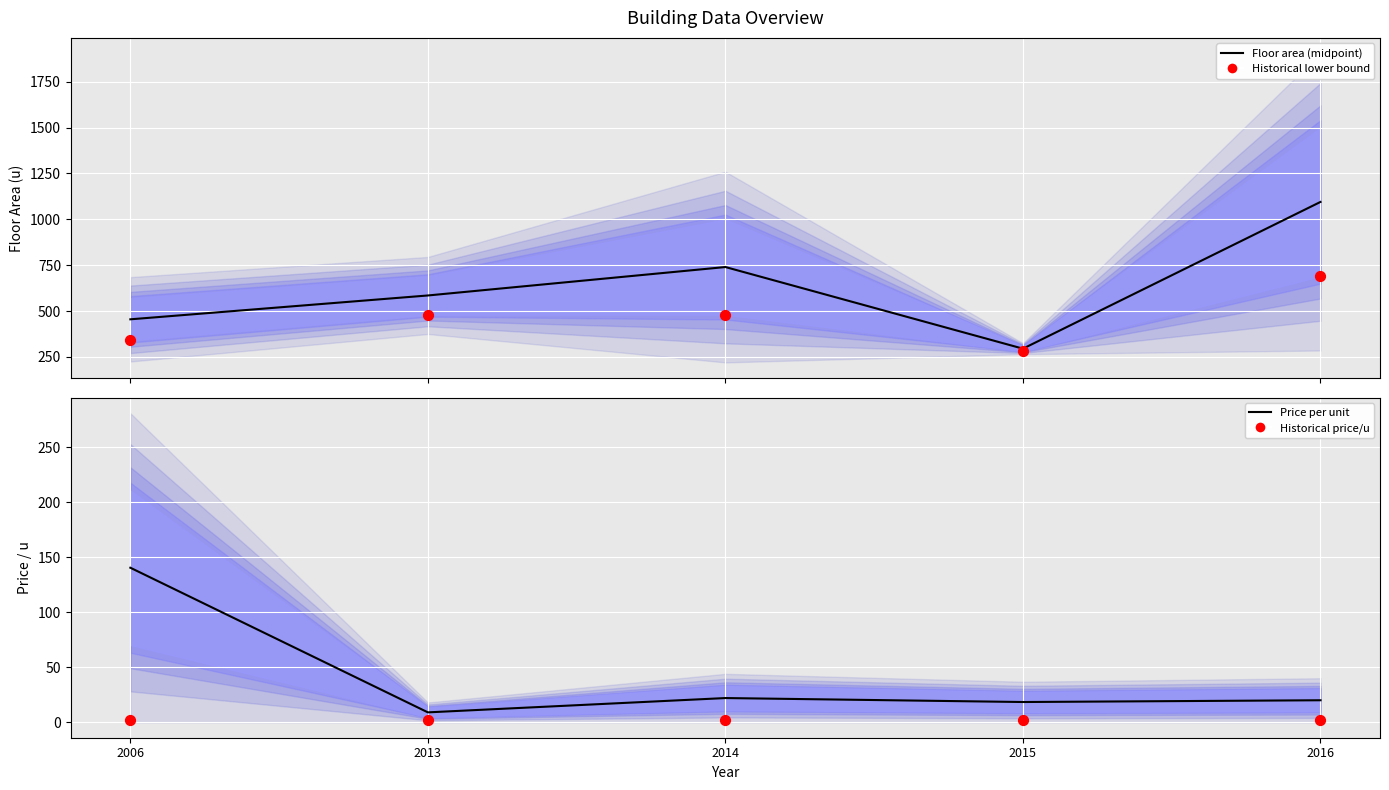

What is the total value across all series at 2016?

1807.0